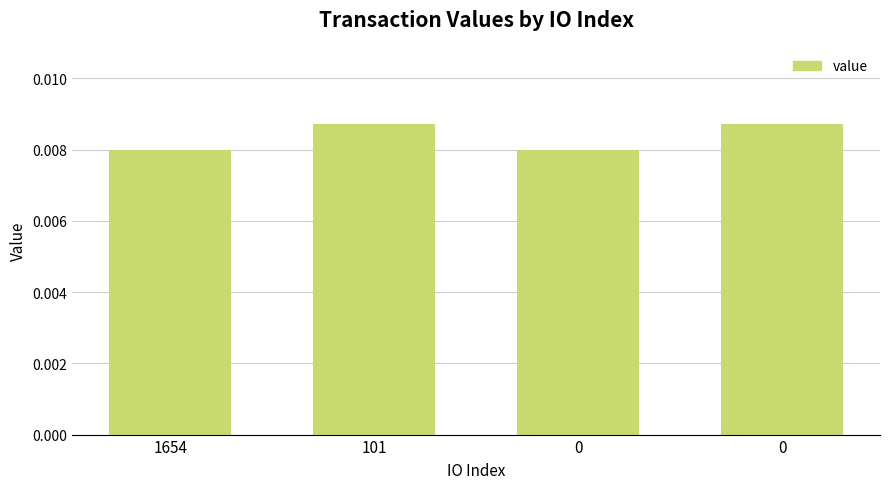

At which category does the chart reach its minimum across all series?

1654